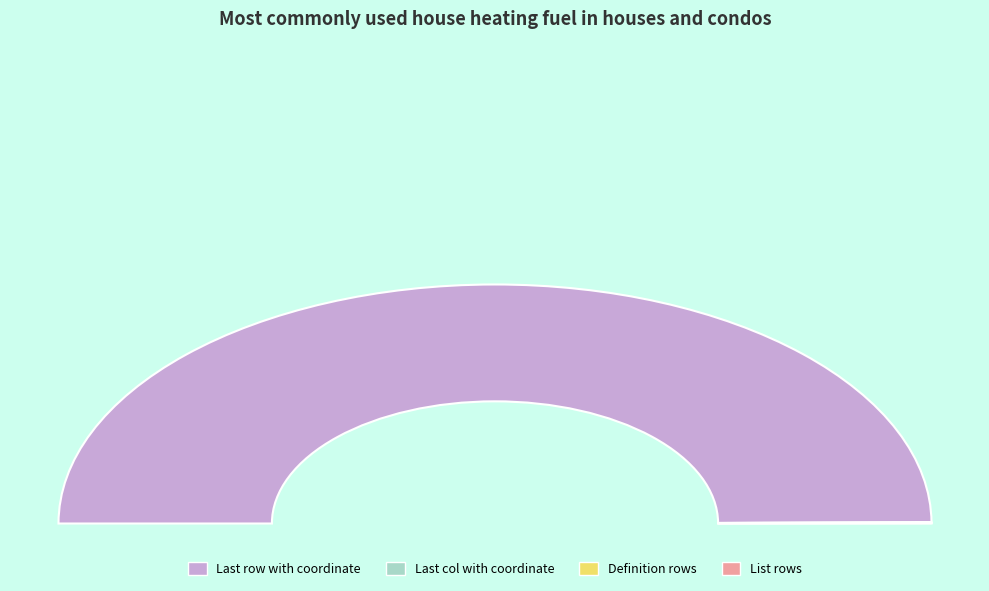

What is the majority slice?

Last row with coordinate